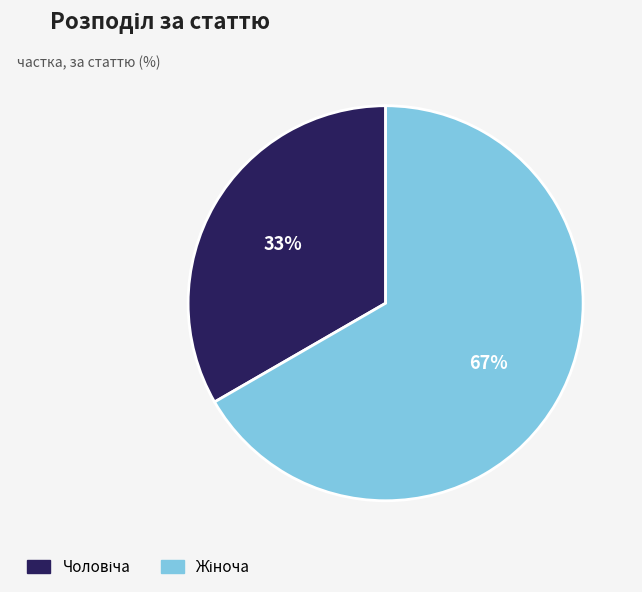

Does any single category account for the majority?

Yes